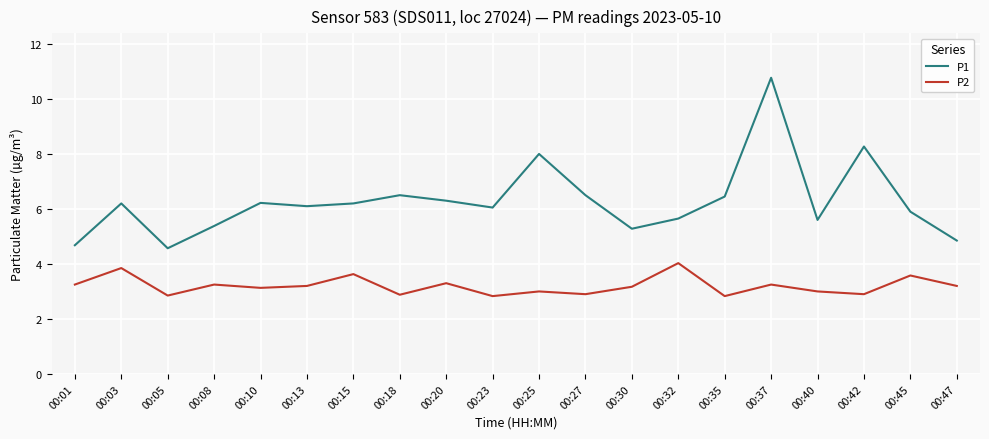

What is the maximum value shown in the chart?

10.8